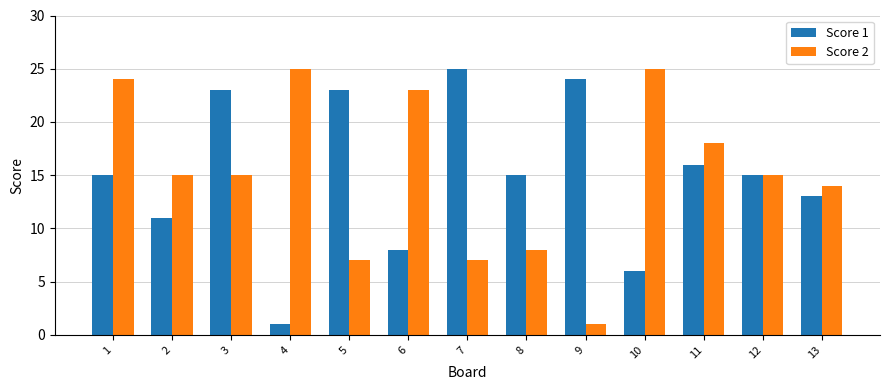

Reading left to right, extract all data points from this chart.

Score 1: 15	11	23	1	23	8	25	15	24	6	16	15	13
Score 2: 24	15	15	25	7	23	7	8	1	25	18	15	14